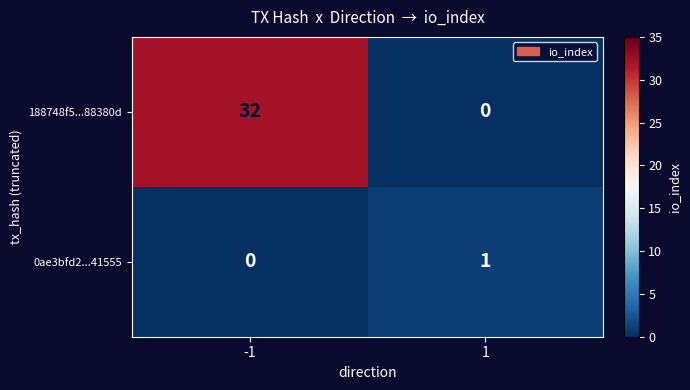

What is the sum of all 188748f5...88380d values?

32